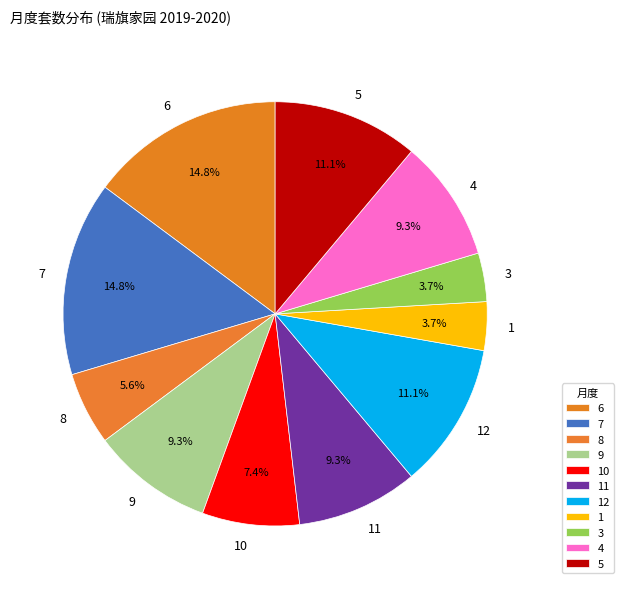

Combined, what portion of the pie is 6 and 4?

24.1%